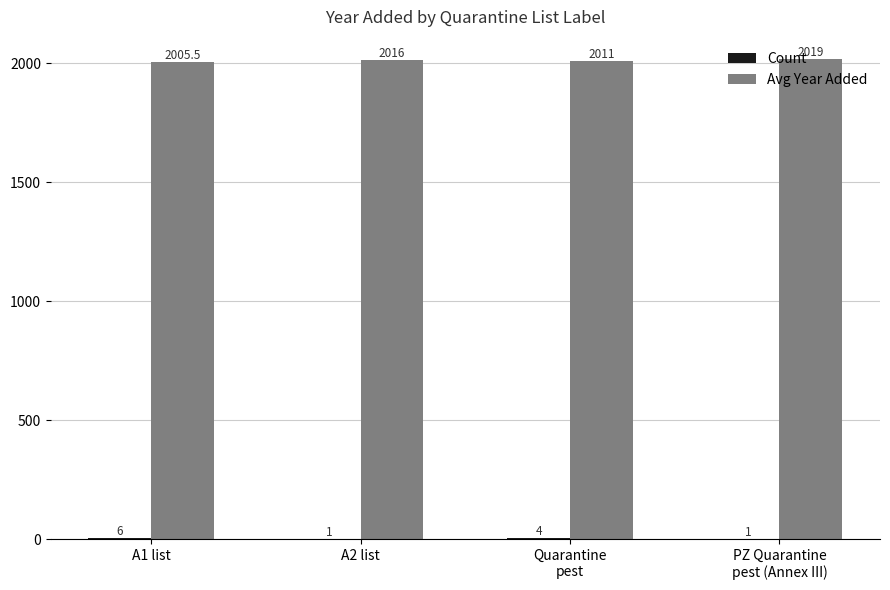

What is the highest value of the Avg Year Added series?

2019.0